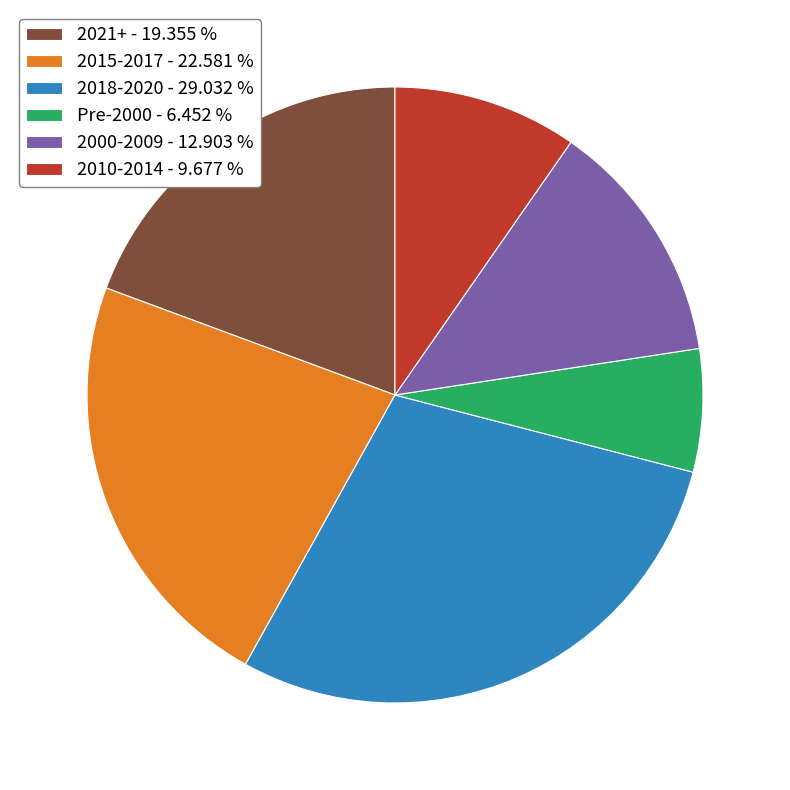

Rank the categories by value from highest to lowest.

2018-2020 - 29.032 %, 2015-2017 - 22.581 %, 2021+ - 19.355 %, 2000-2009 - 12.903 %, 2010-2014 - 9.677 %, Pre-2000 - 6.452 %